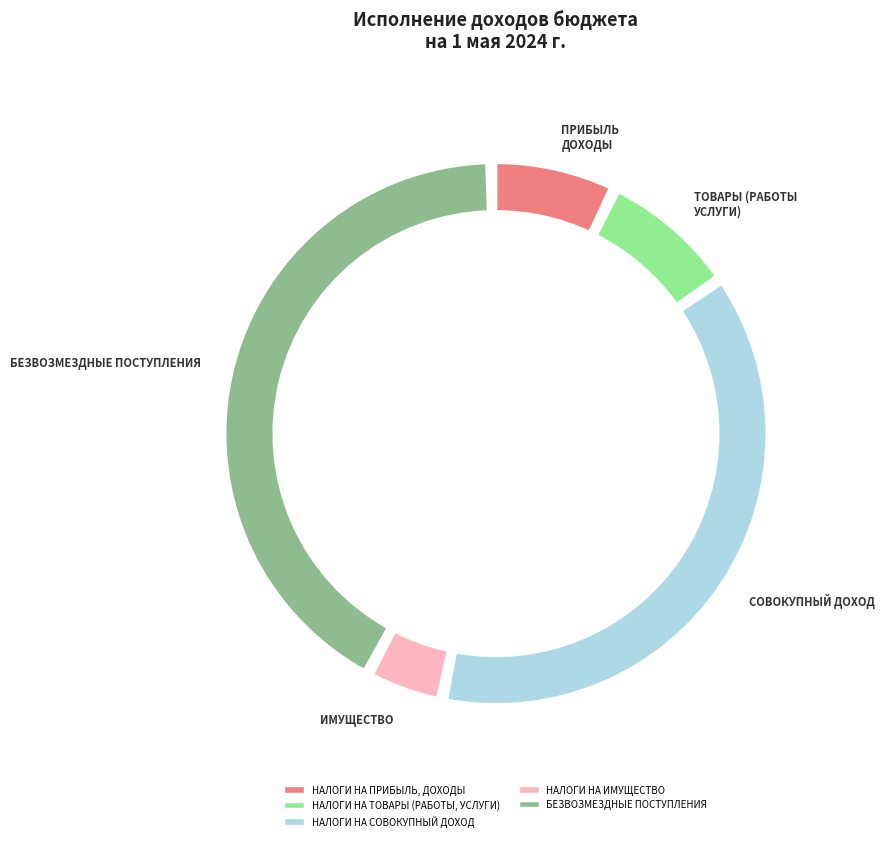

Combined, do НАЛОГИ НА ТОВАРЫ (РАБОТЫ, УСЛУГИ) and НАЛОГИ НА ИМУЩЕСТВО account for over 50%?

No